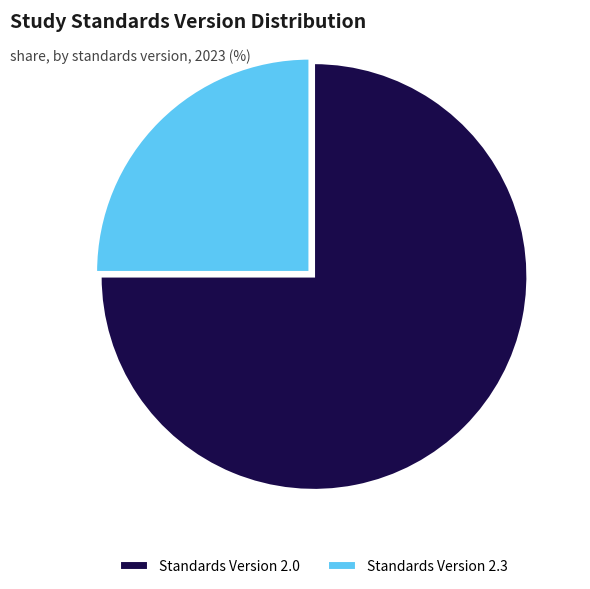

Which category accounts for the majority?

Standards Version 2.0